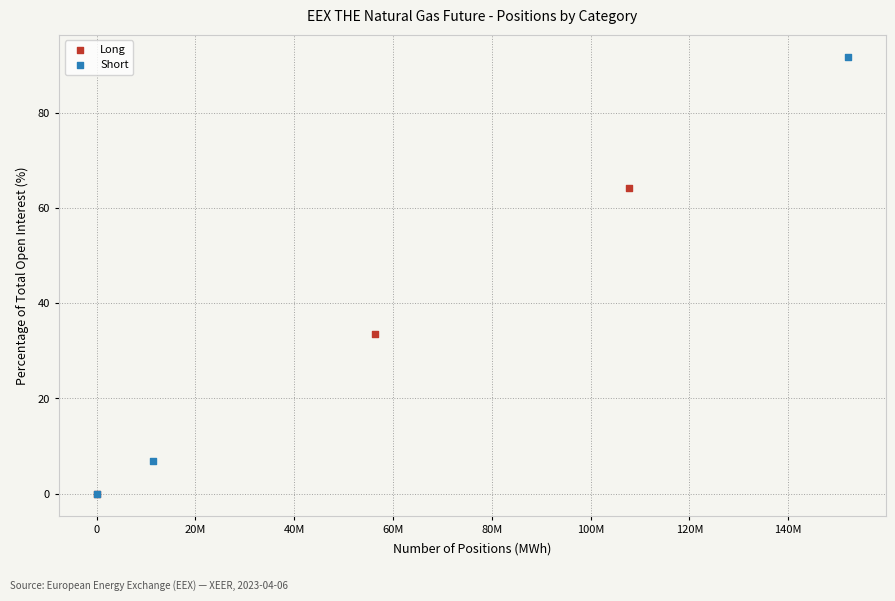

Which series has the largest Y range (max minus min)?

Short